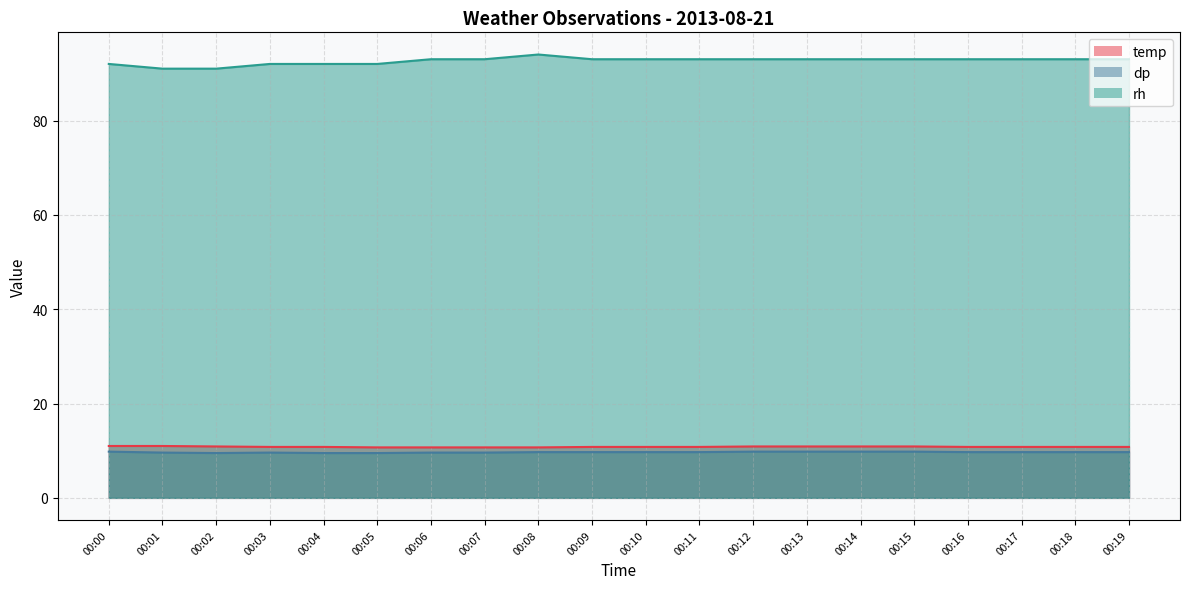

What is the sum of all temp values?

216.5